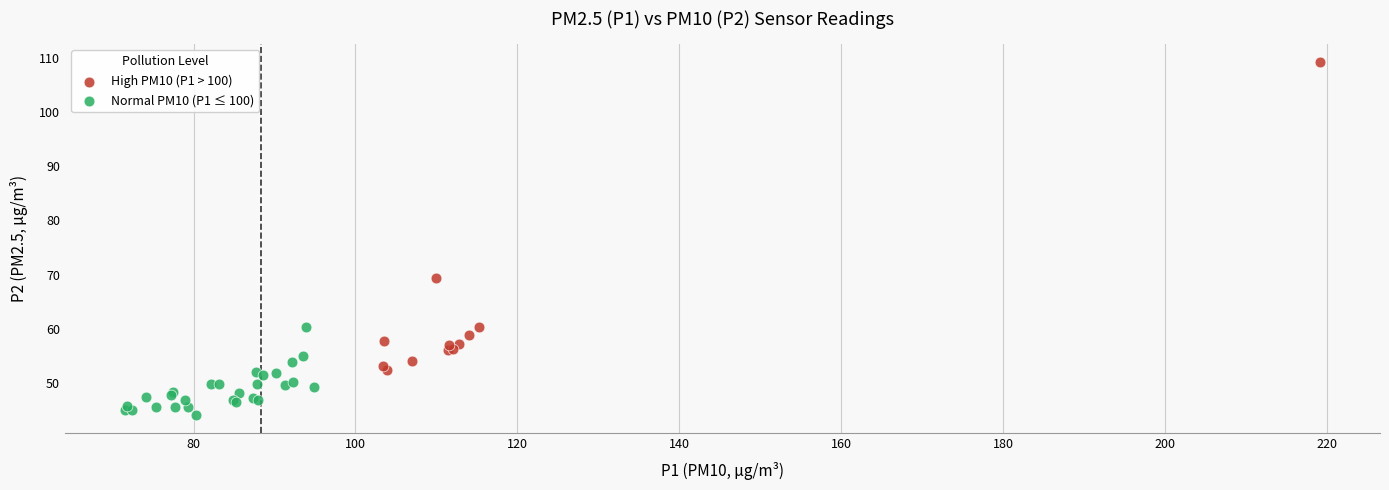

Which series contains the highest Y value?

High PM10 (P1 > 100)